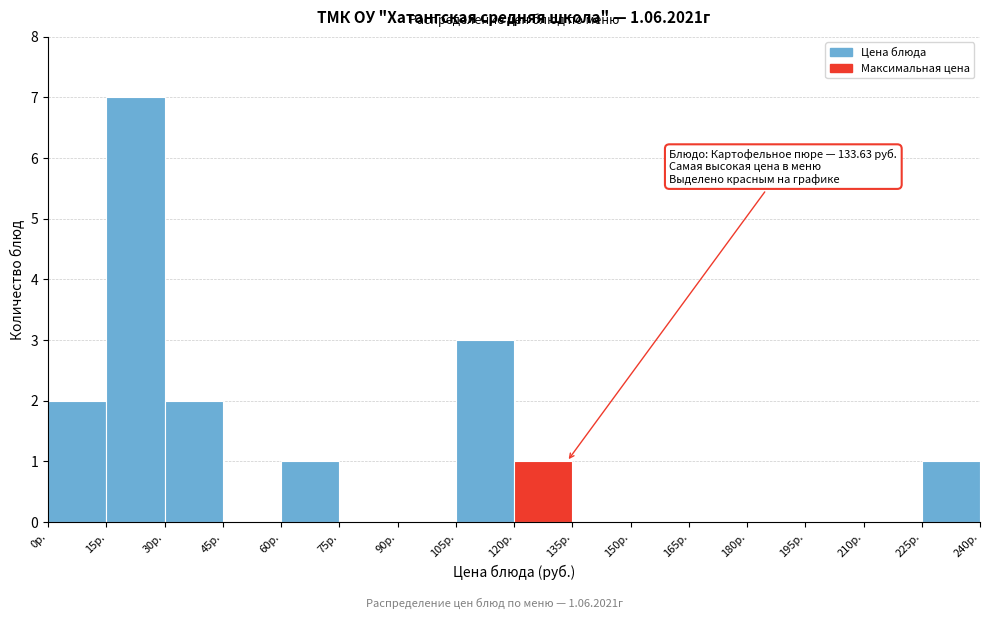

Which range on the x-axis has the tallest bar?

15 to 30